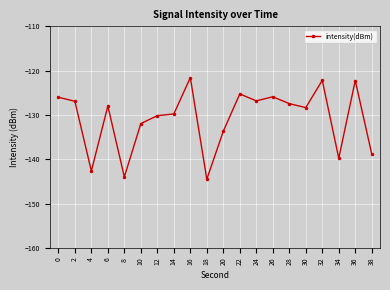

What value does the data have at 0?

-126.0